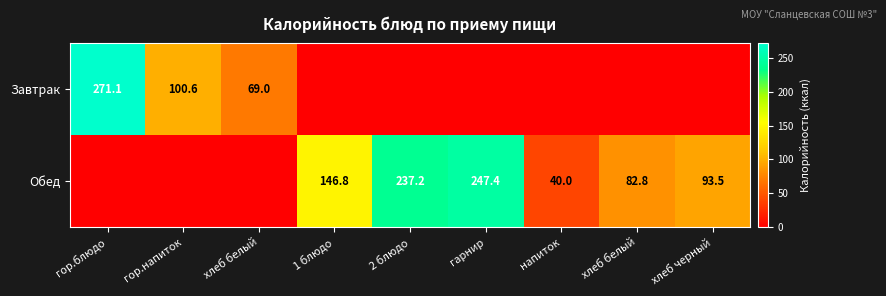

Is it true that Завтрак equals 141.3 at напиток?

False